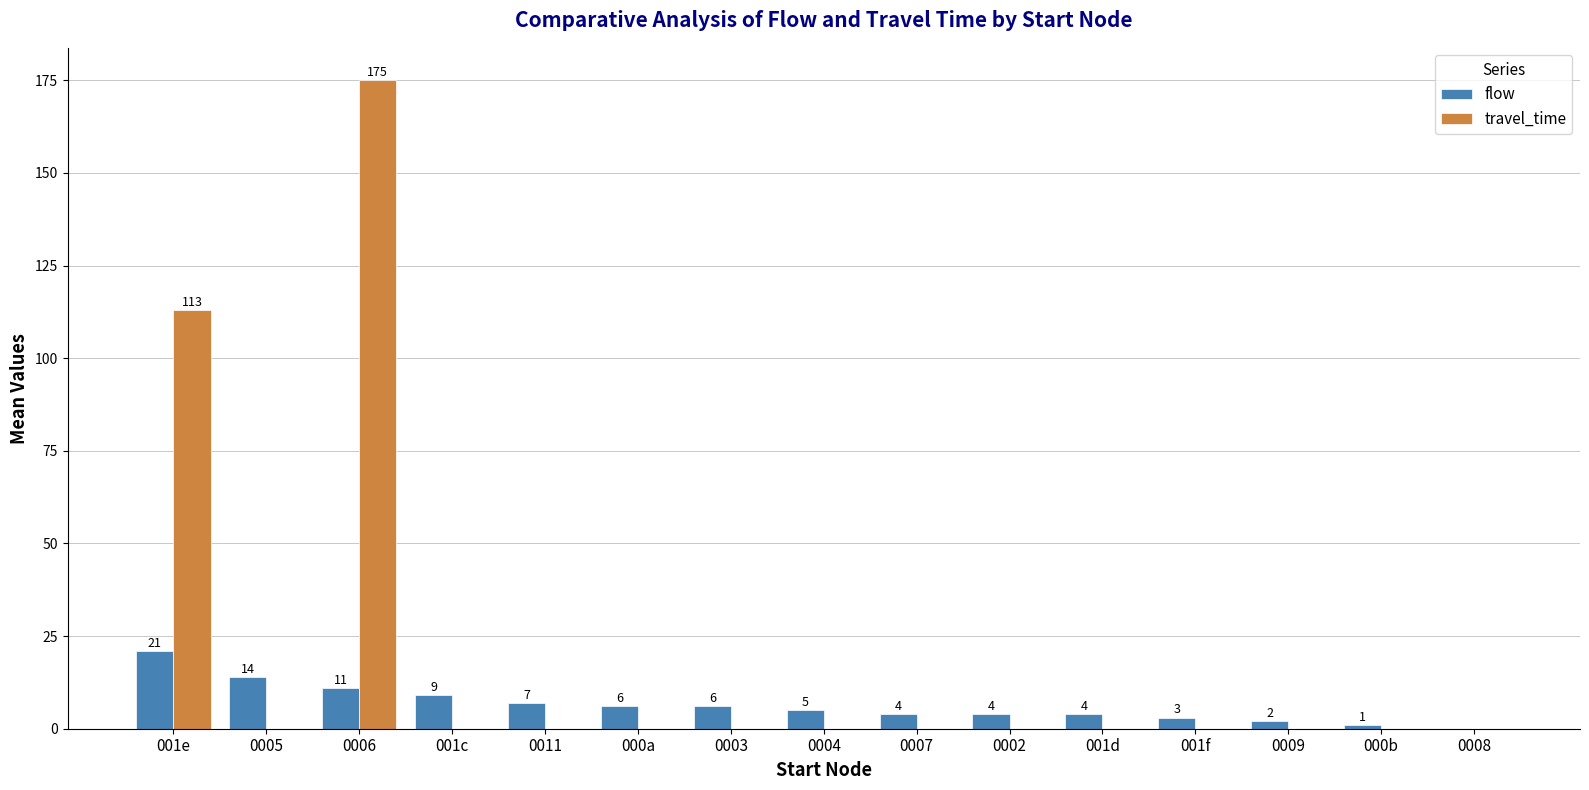

What is the difference between the flow values at 0008 and 000b?

1